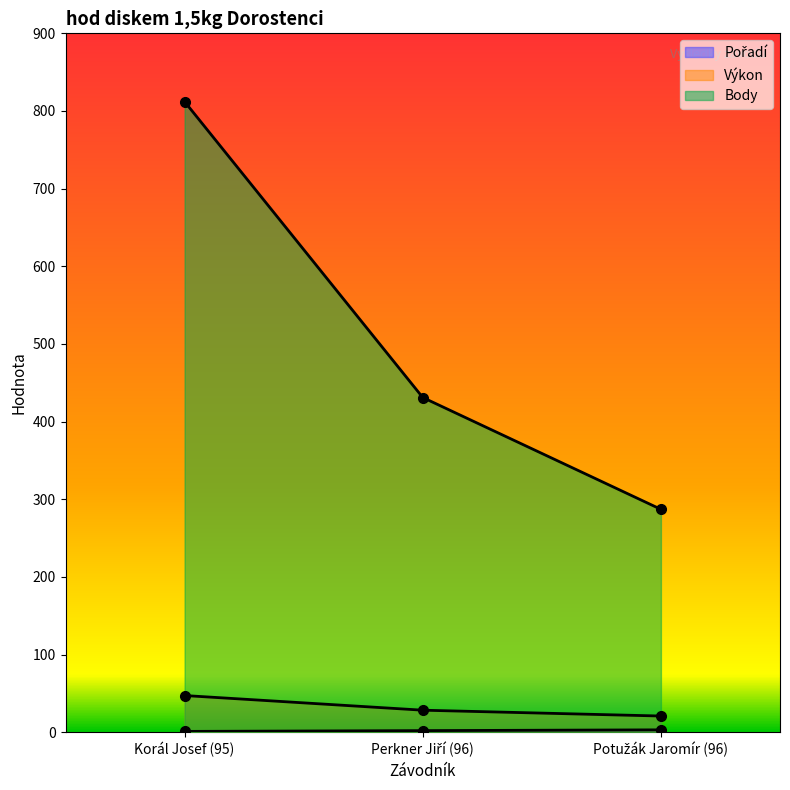

Between Perkner Jiří (96) and Potužák Jaromír (96), which series saw the biggest shift?

Body